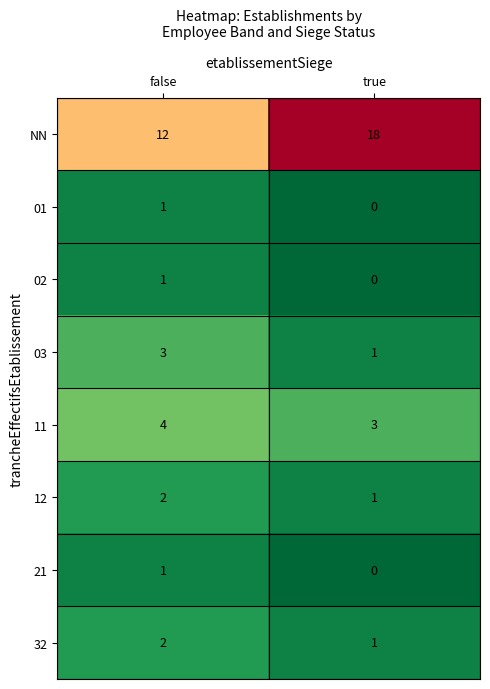

How many distinct data groups are displayed?

8